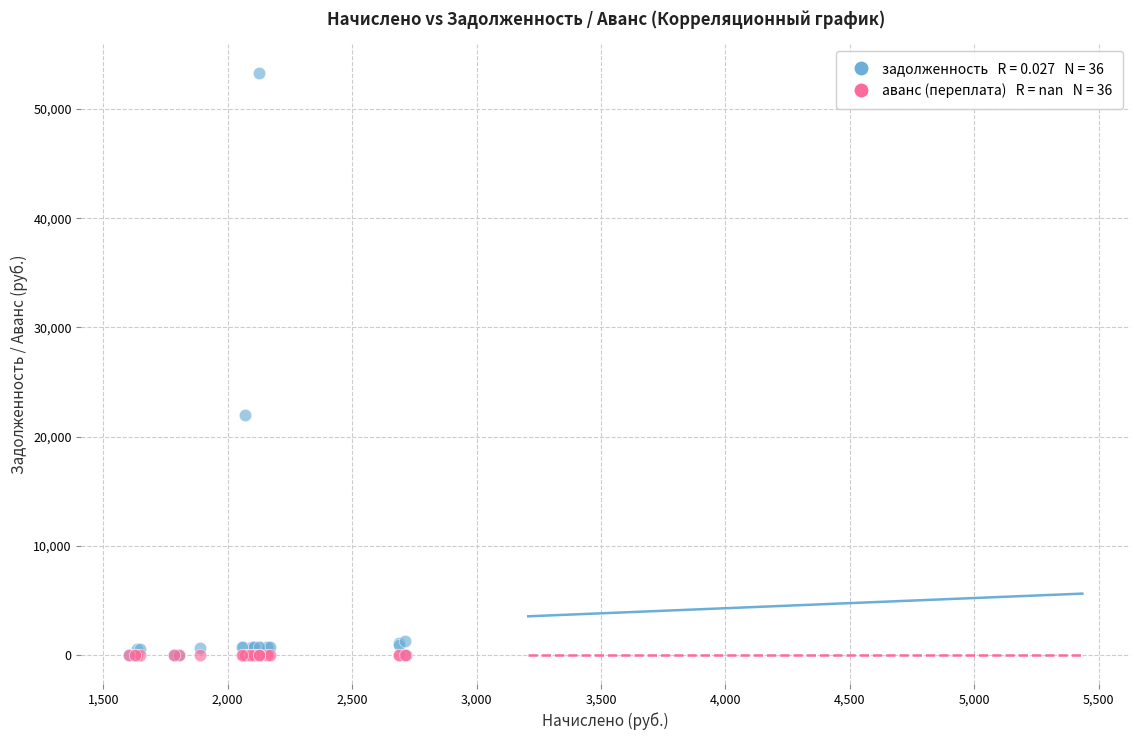

Across all series, what Y value is closest to 26648?

21953.2